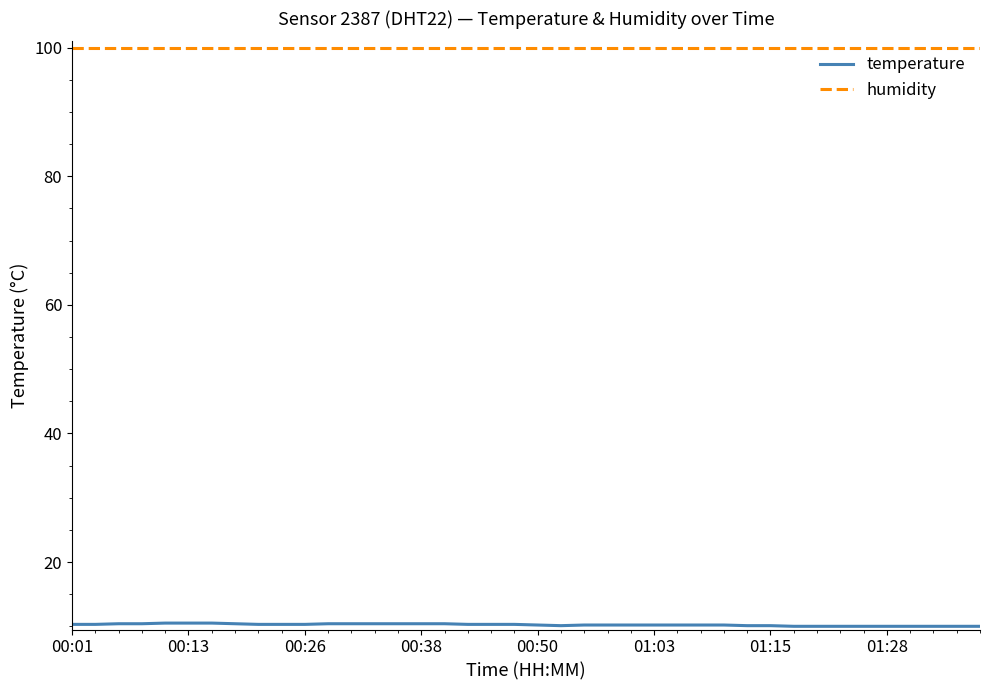

Which series has the largest total across all categories?

humidity